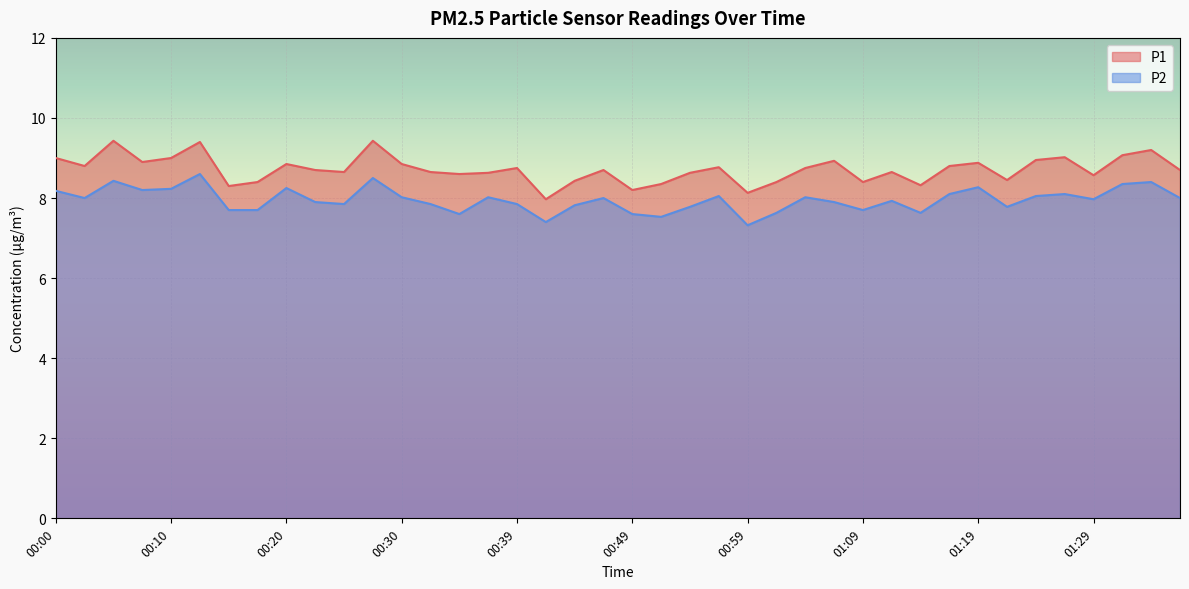

At which label is P1 closest to 8?

00:42